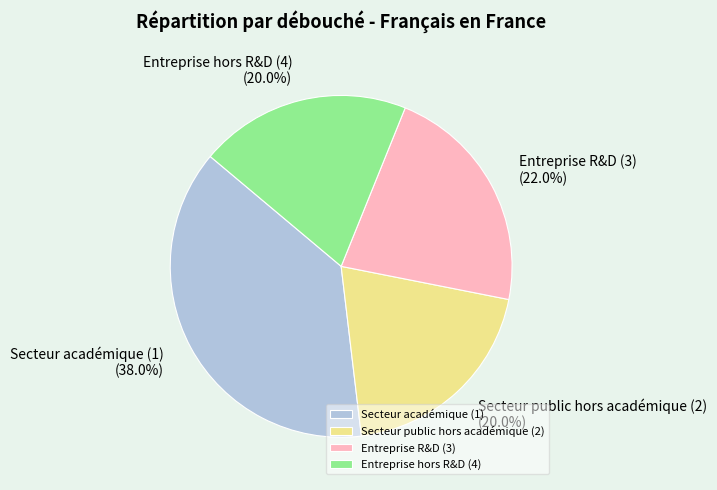

Count the number of slices in the pie.

4